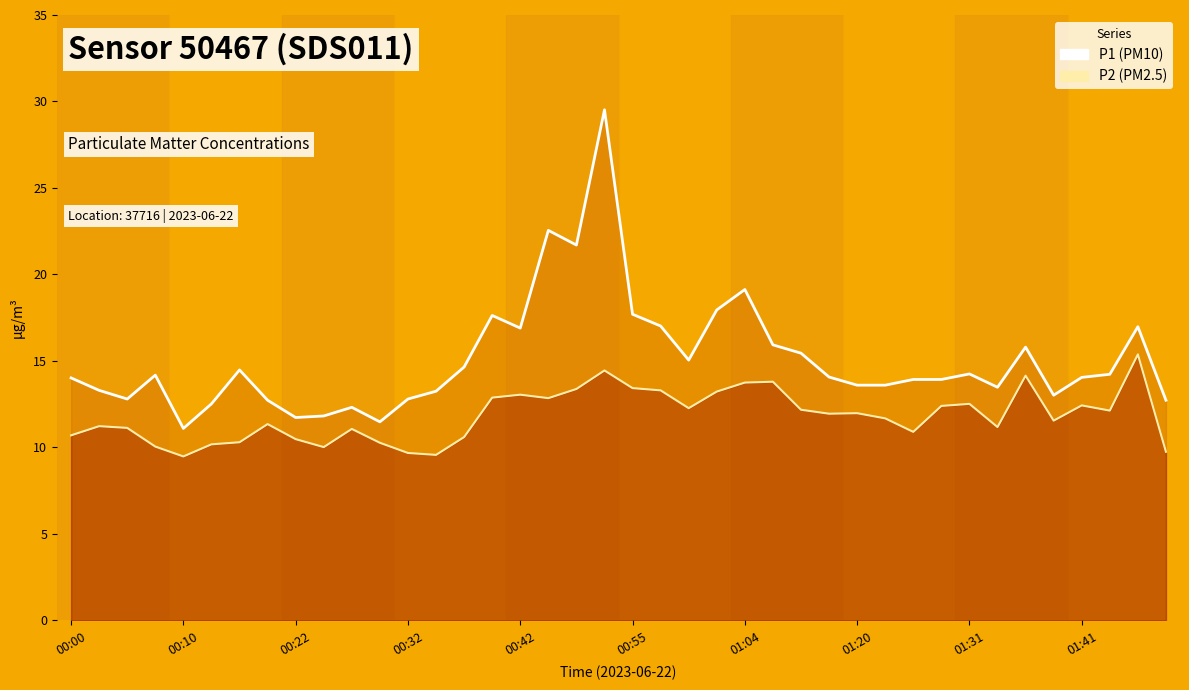

Does the chart have visible grid lines?

No